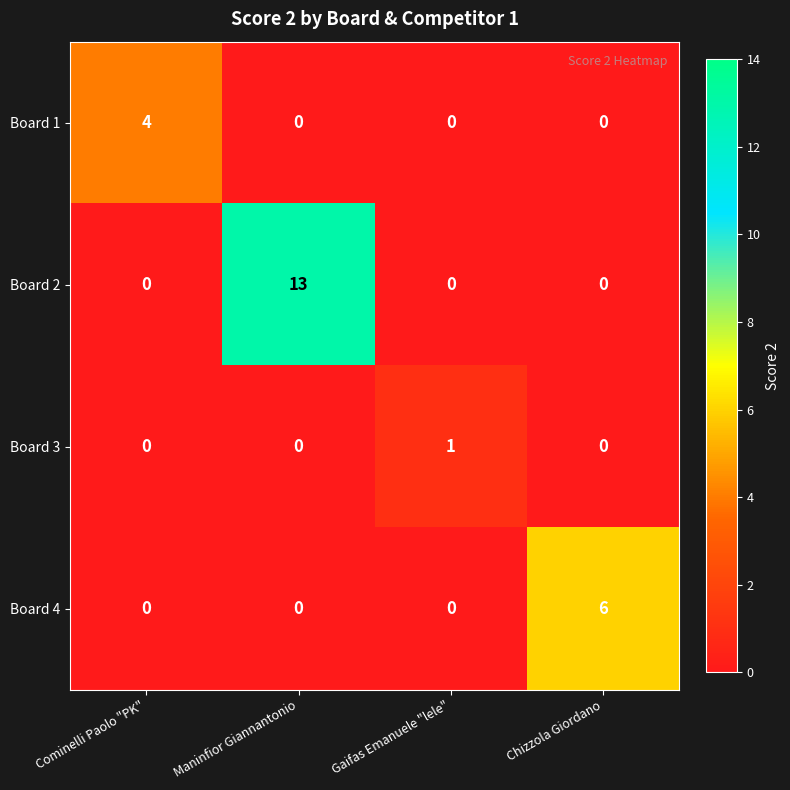

Which series has the largest range (max minus min)?

Board 2